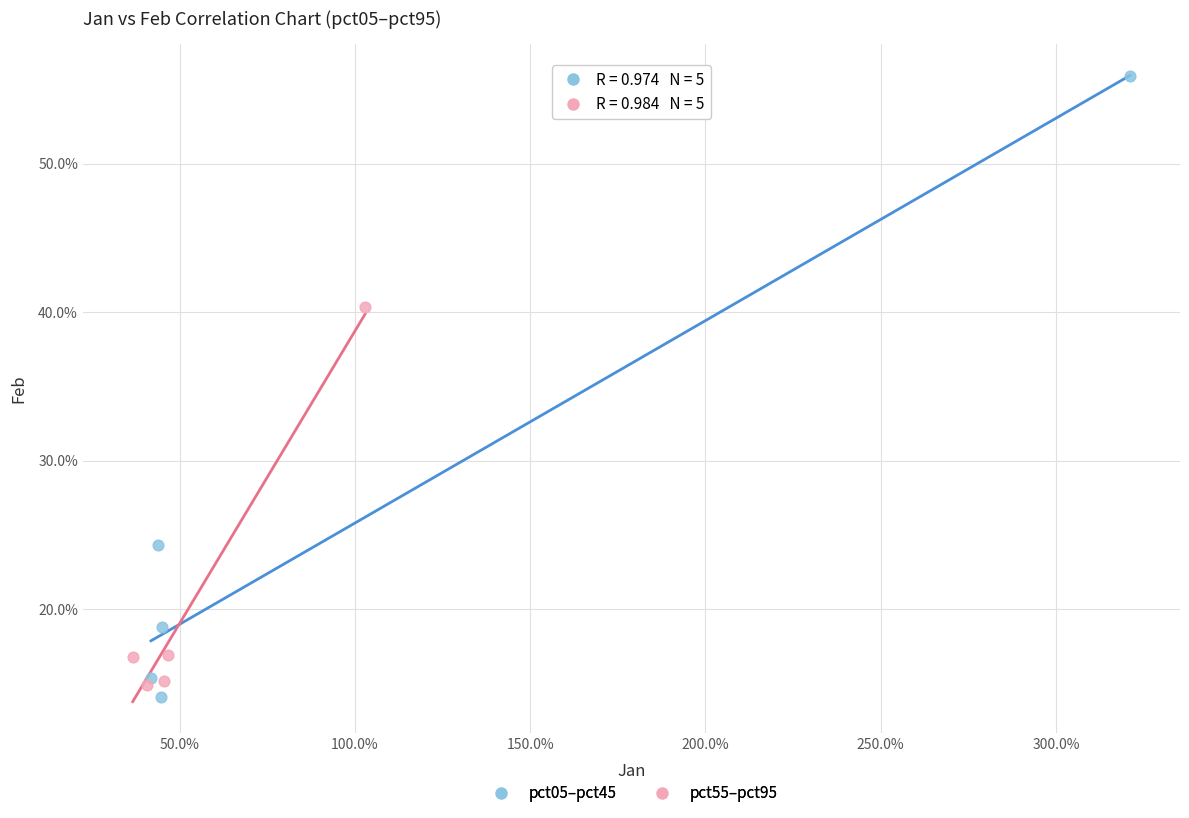

Which series has the largest Y range (max minus min)?

pct05–pct45